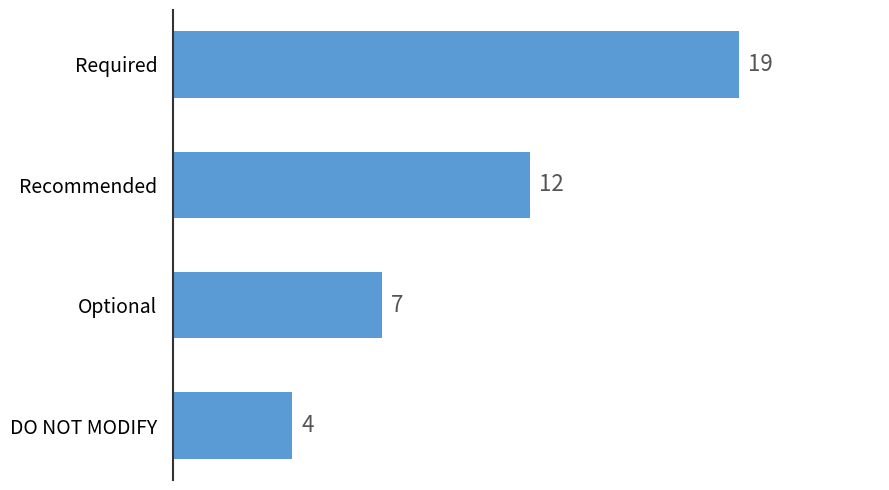

How many values are below 12?

2